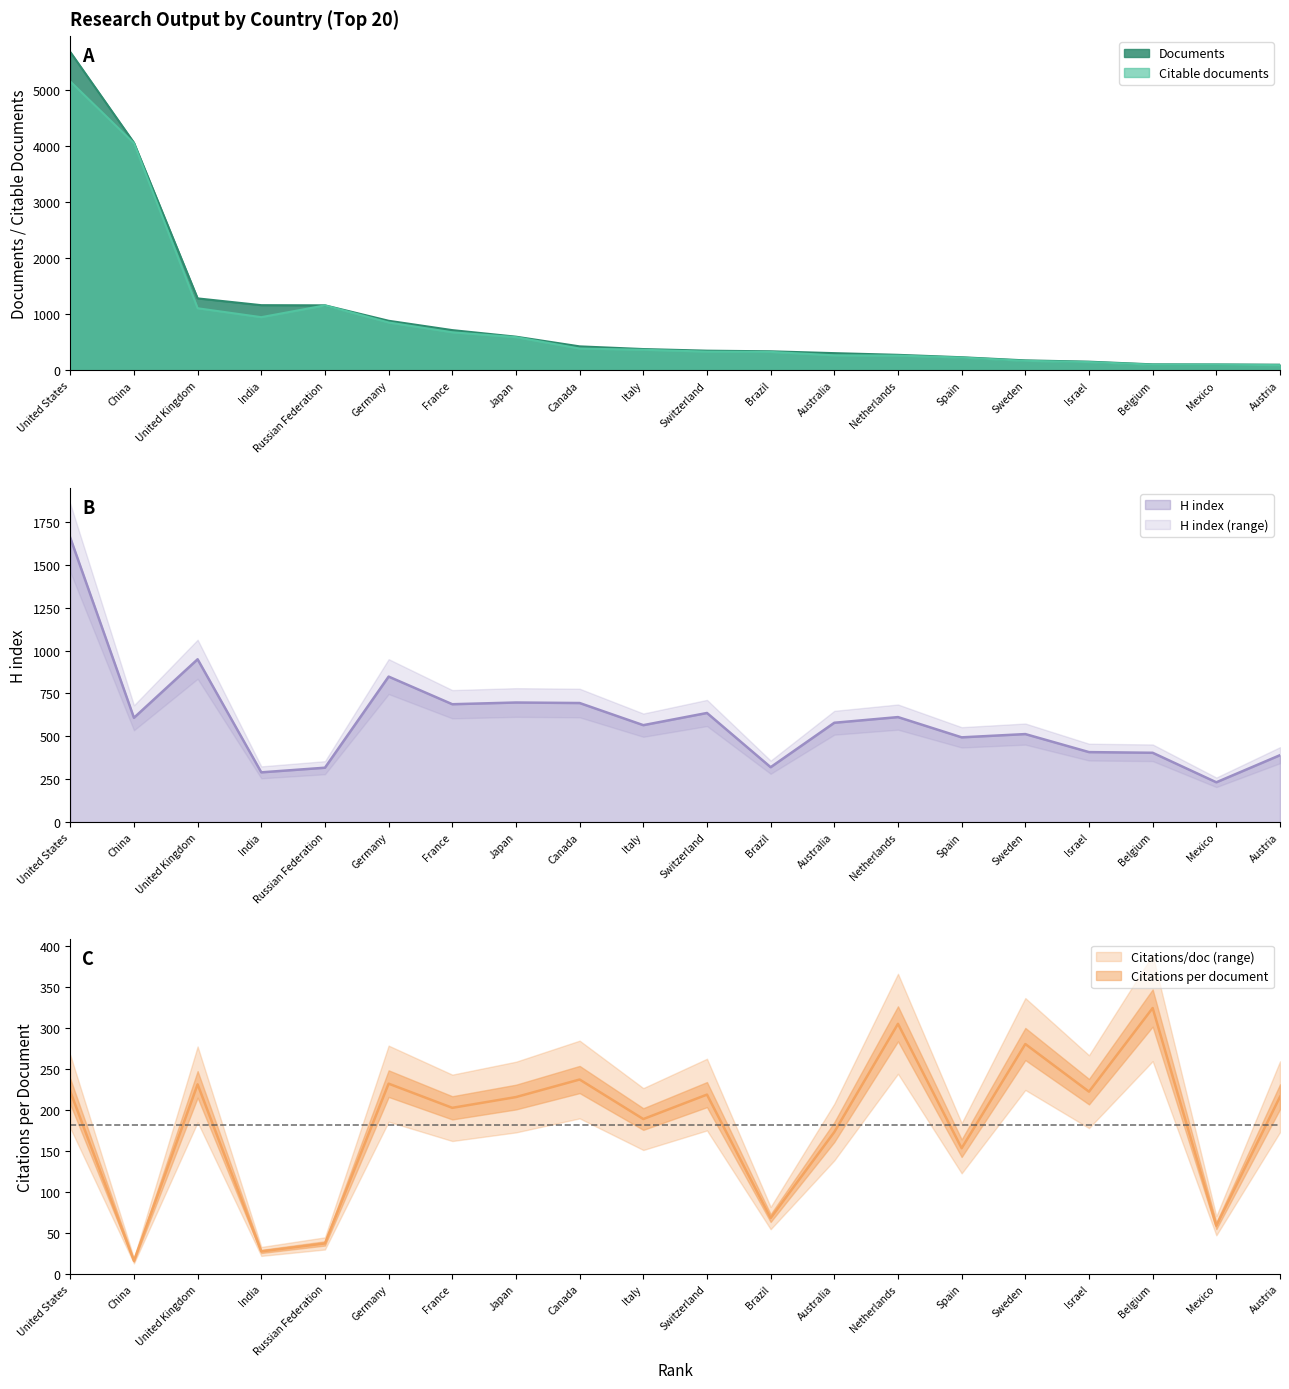

True or false: H index and Citations per document cross at least once.

False